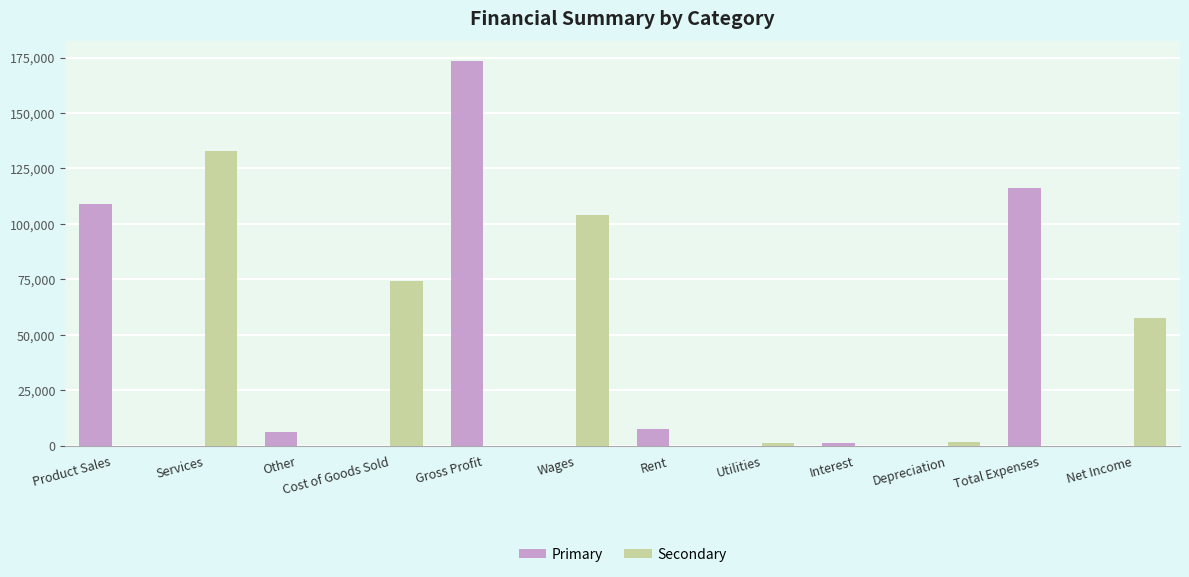

What is the sum of all Primary values?

413552